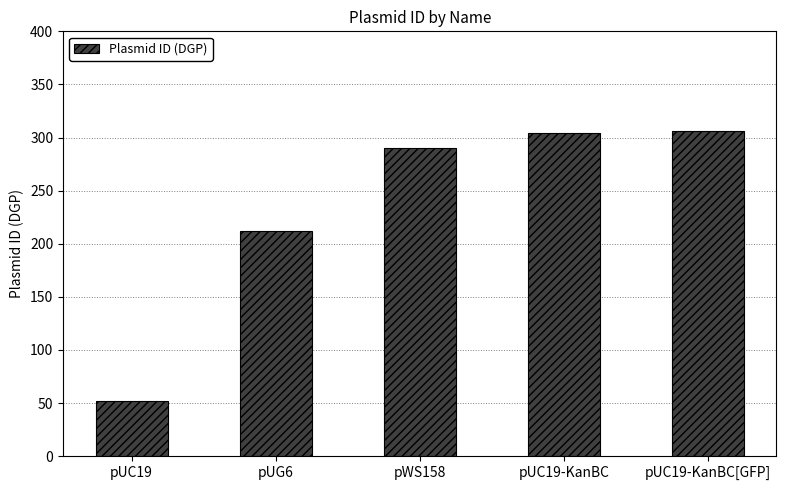

Reading right to left, list all the values displayed in this chart.

306	304	290	212	52